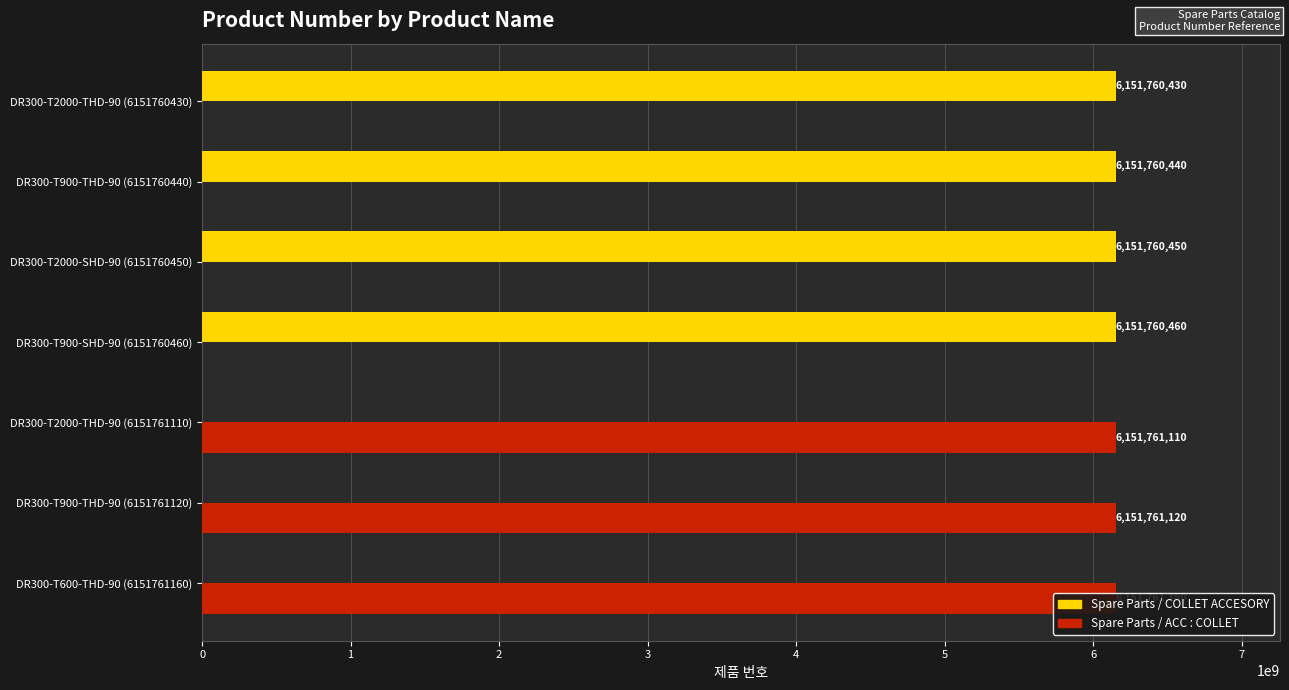

Rank the series by their maximum value, from lowest to highest.

Spare Parts / COLLET ACCESORY, Spare Parts / ACC : COLLET